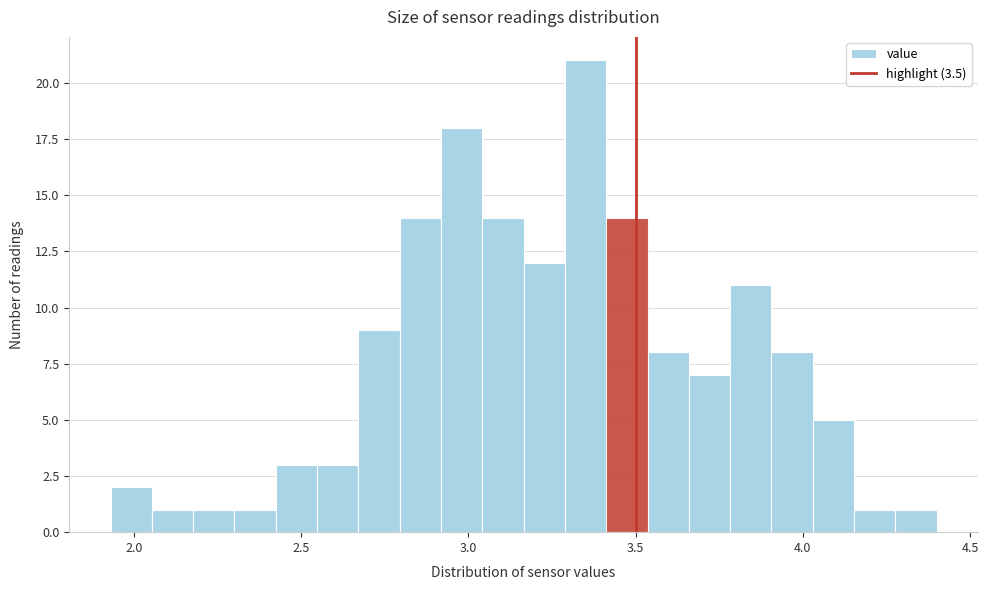

Read against the x-axis, roughly where is the centre of the tallest bar?

3.35